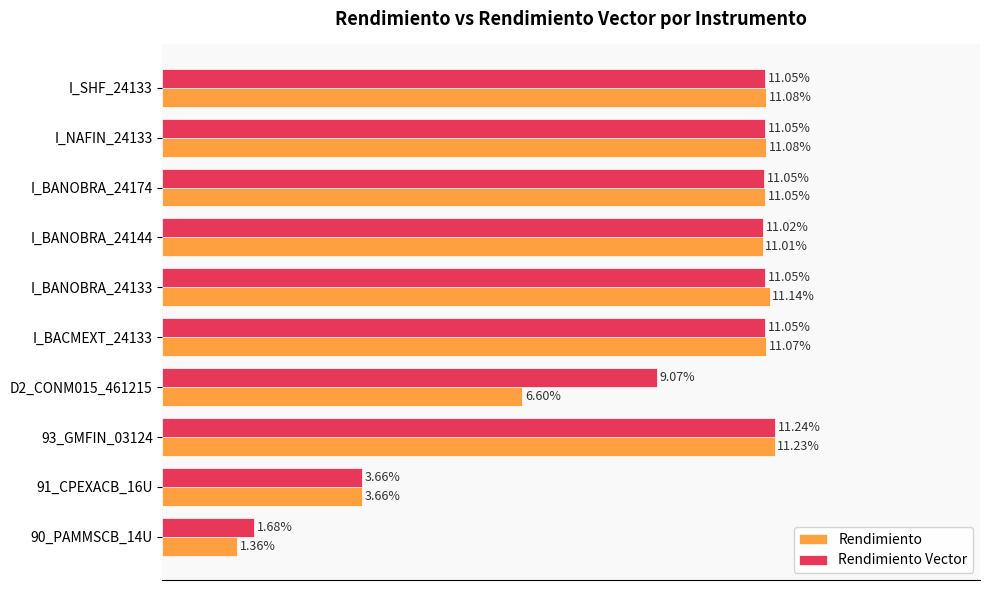

Which series has the largest total across all categories?

Rendimiento Vector